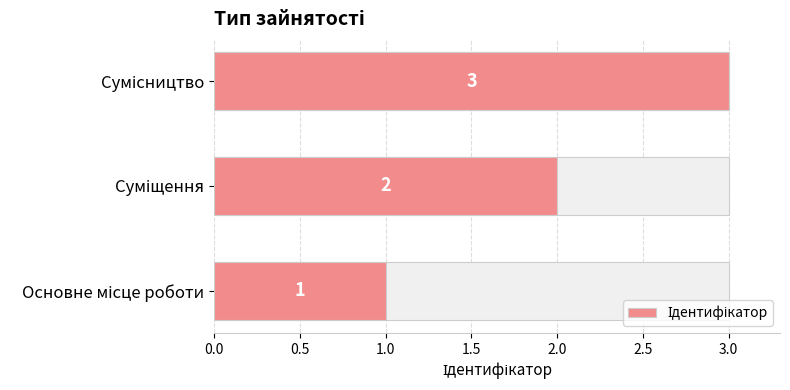

What is the difference between the maximum and minimum values?

2